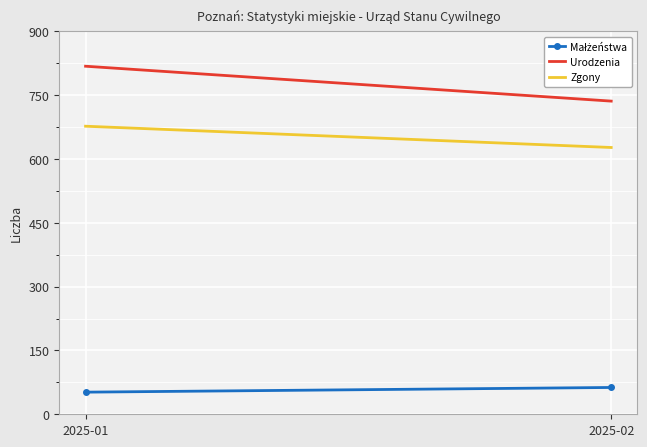

What is the average value of the Urodzenia series?

777